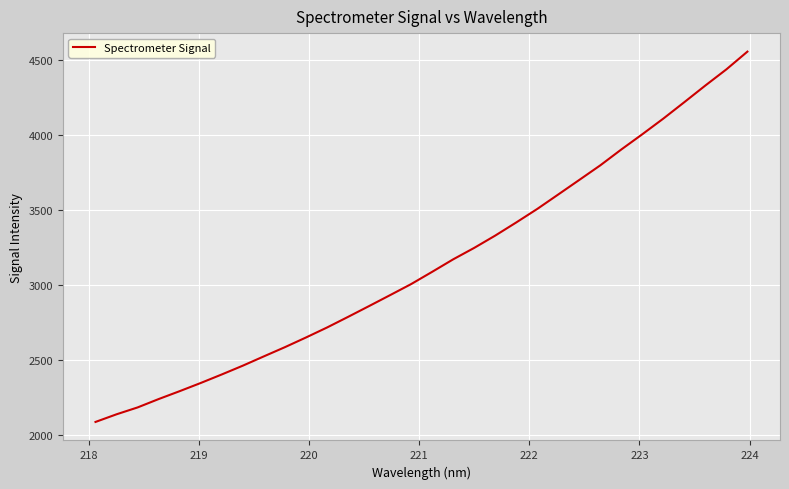

How many lines are shown in the chart?

1